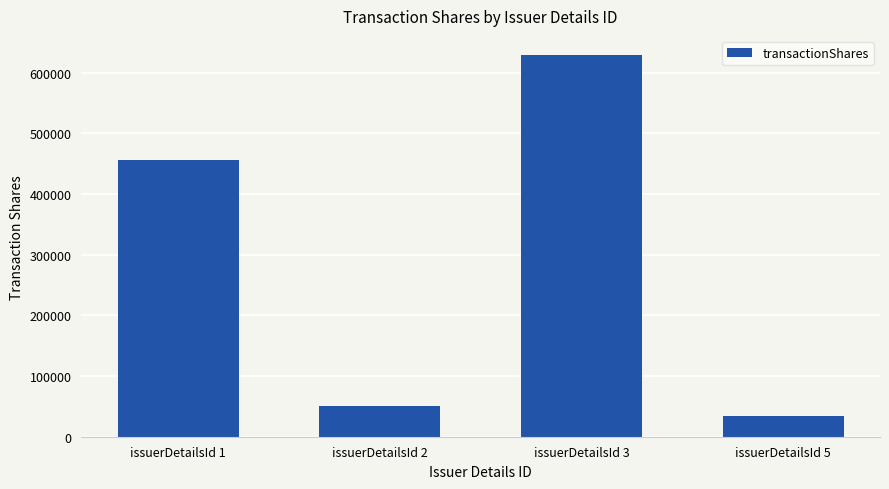

What is the change in value from issuerDetailsId 1 to issuerDetailsId 3?

+173395